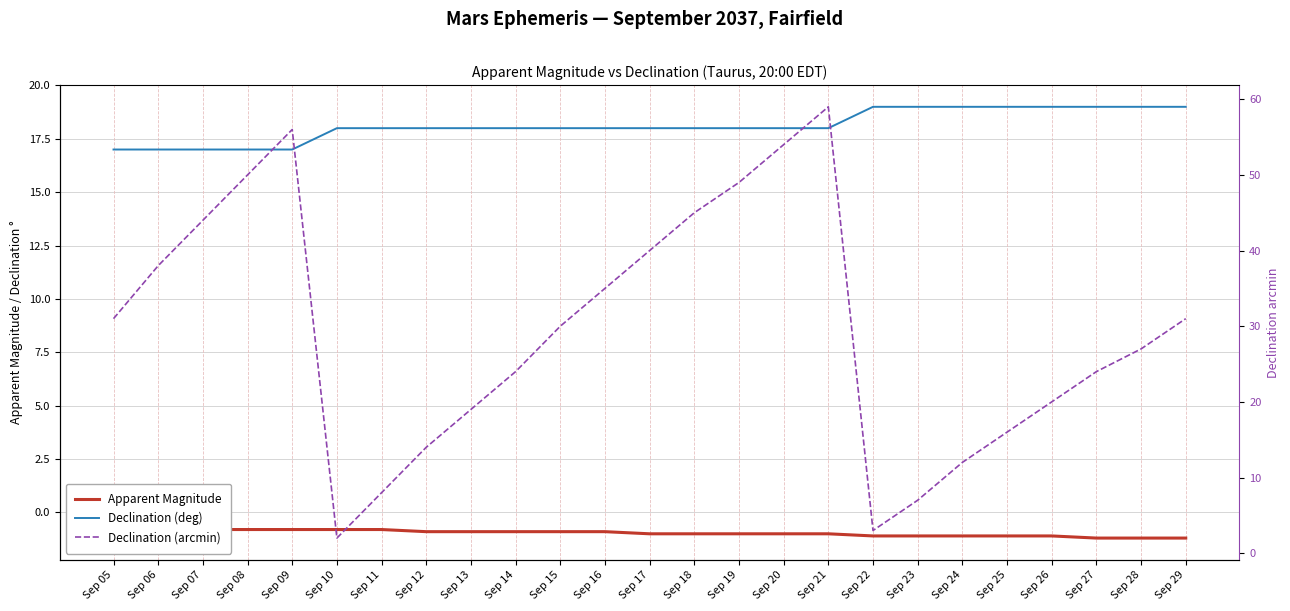

True or false: Declination (deg) has a value of 19.0 at Sep 26.

True